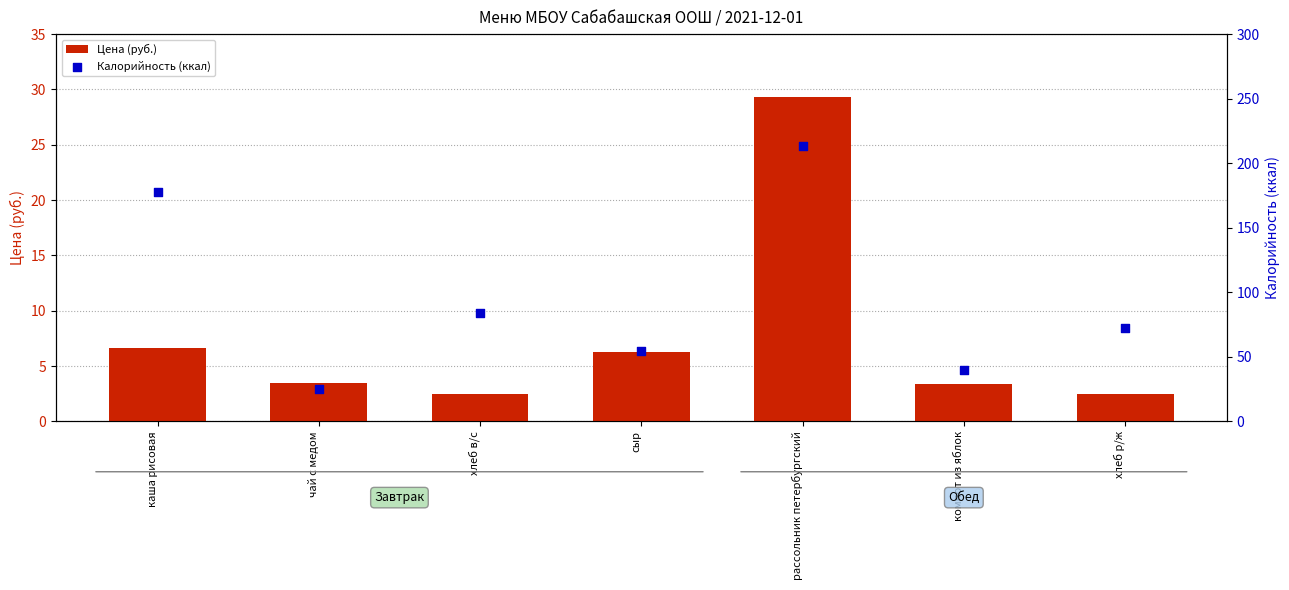

Which series reaches the maximum Y coordinate?

Калорийность (ккал)